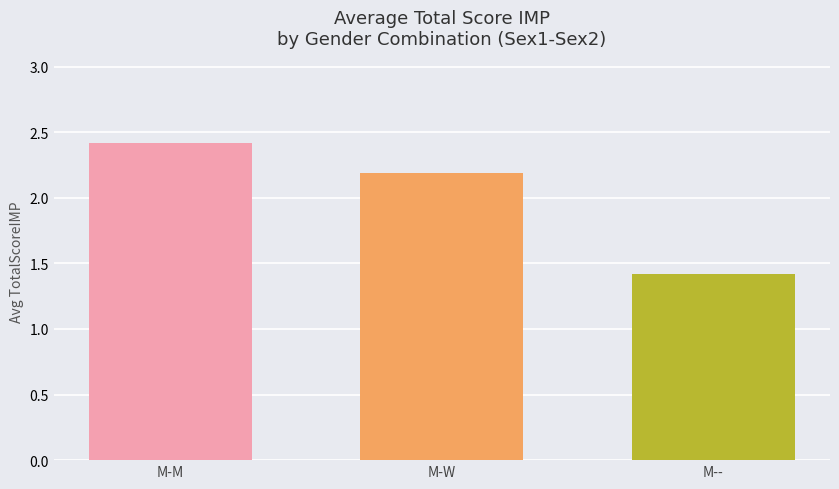

What is the difference between the maximum and minimum values?

1.0